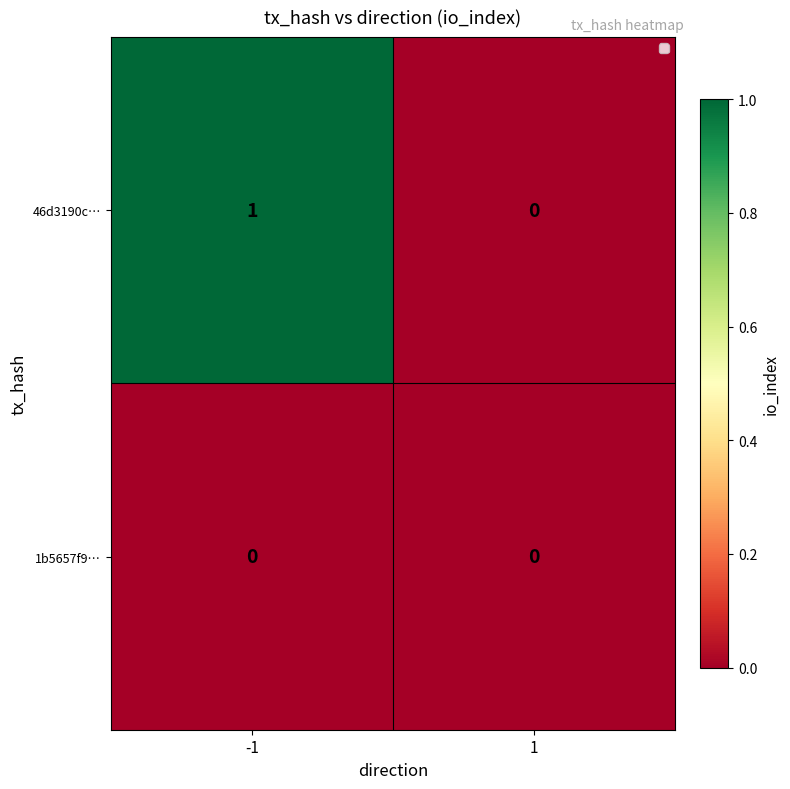

How many data points does each series have?

2